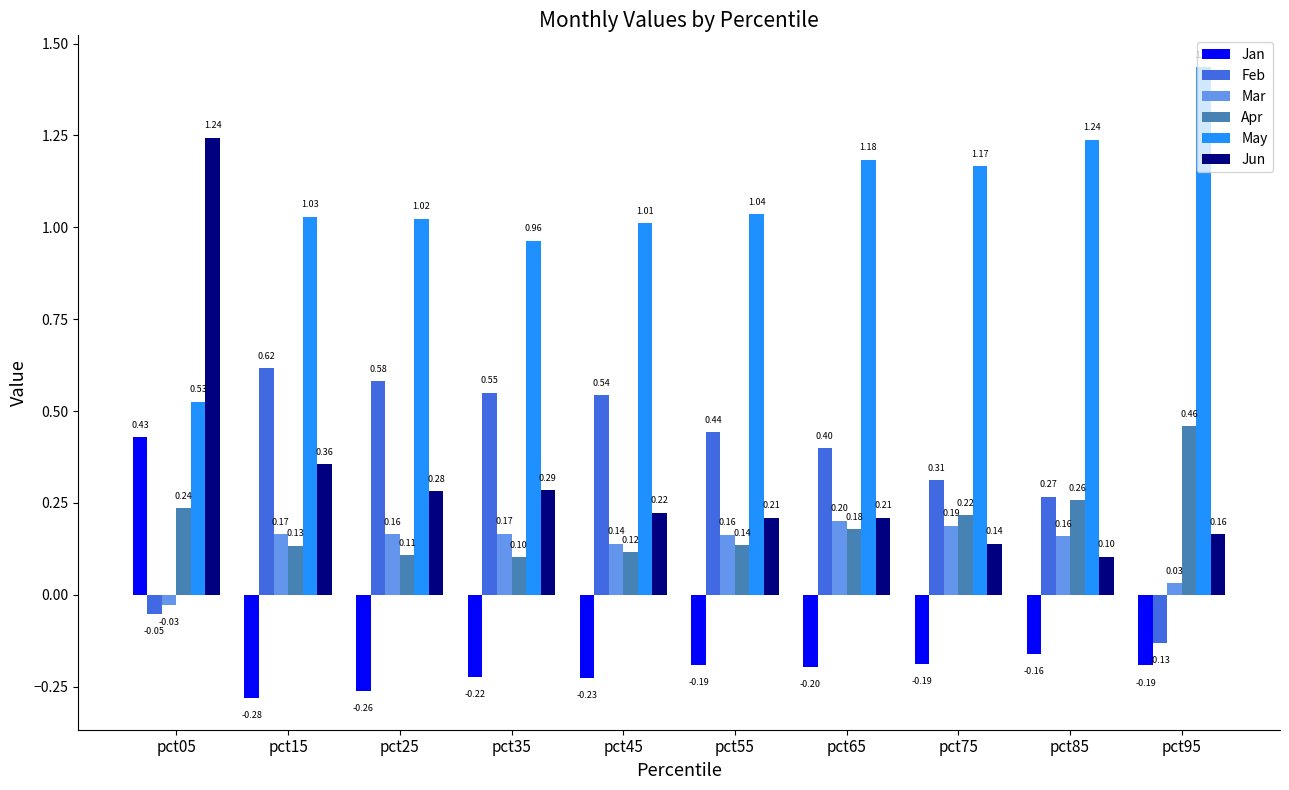

Rank the series by their maximum value, from highest to lowest.

May, Jun, Feb, Apr, Jan, Mar